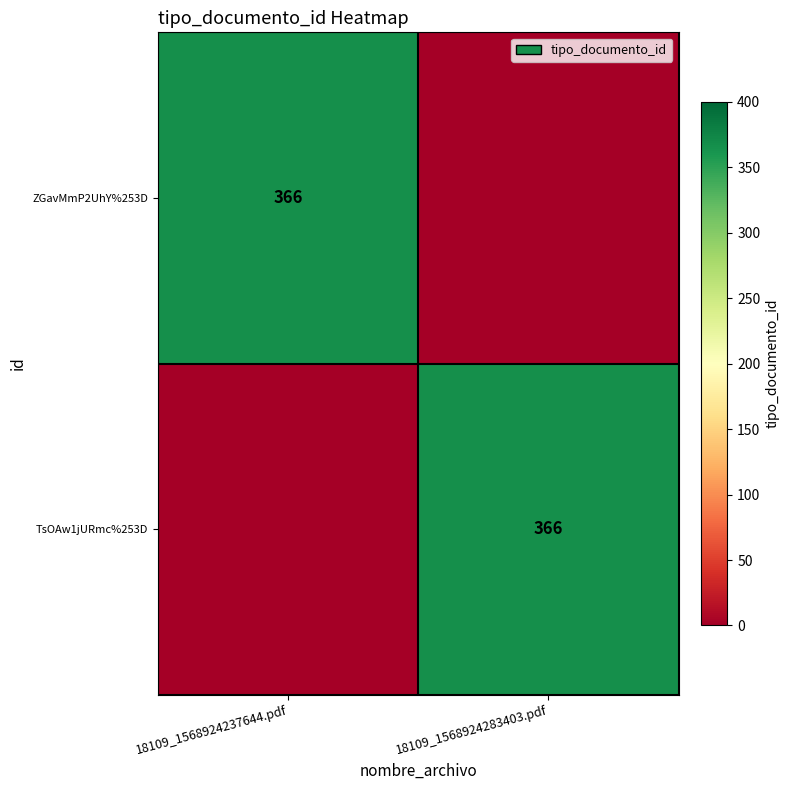

How many categories are shown in the chart?

2